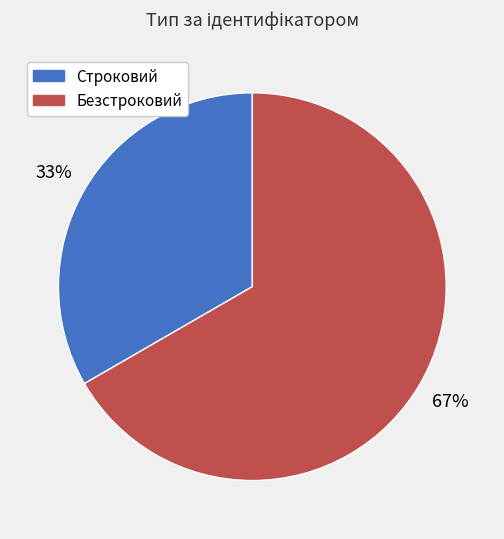

To the nearest percent, what portion does Строковий represent?

33%